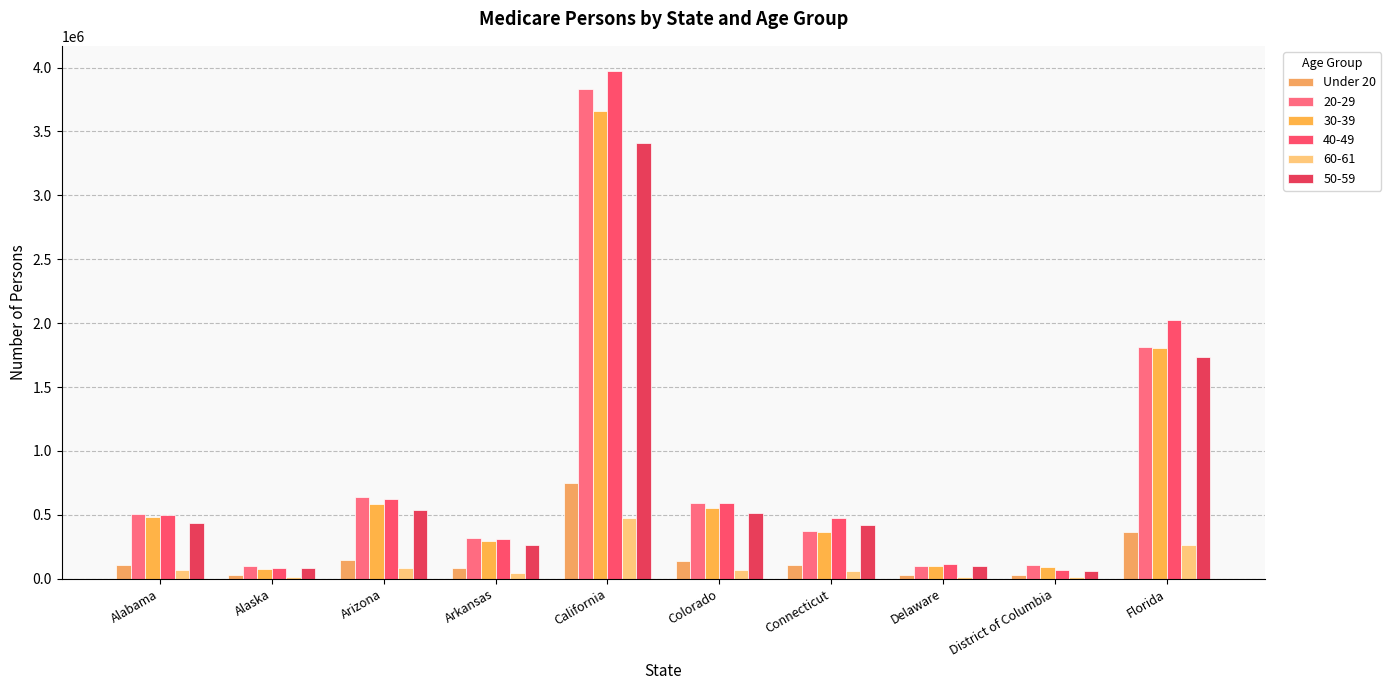

What is the minimum value shown in the chart?

27176